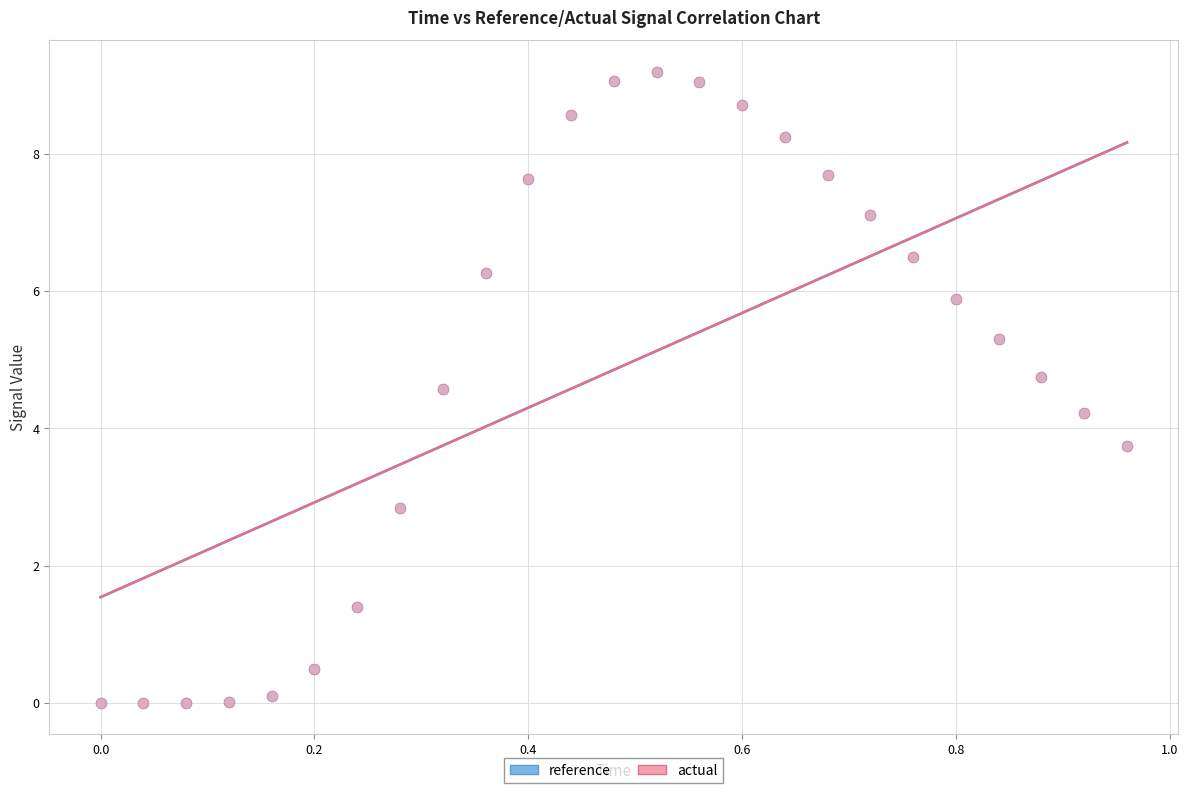

Which series has the largest Y range (max minus min)?

reference